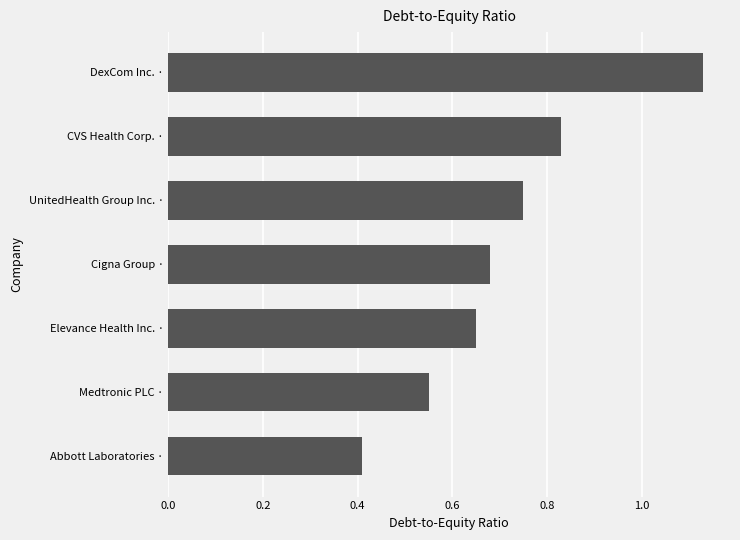

List the labels in order of value, smallest first.

Abbott Laboratories ·, Medtronic PLC ·, Elevance Health Inc. ·, Cigna Group ·, UnitedHealth Group Inc. ·, CVS Health Corp. ·, DexCom Inc. ·